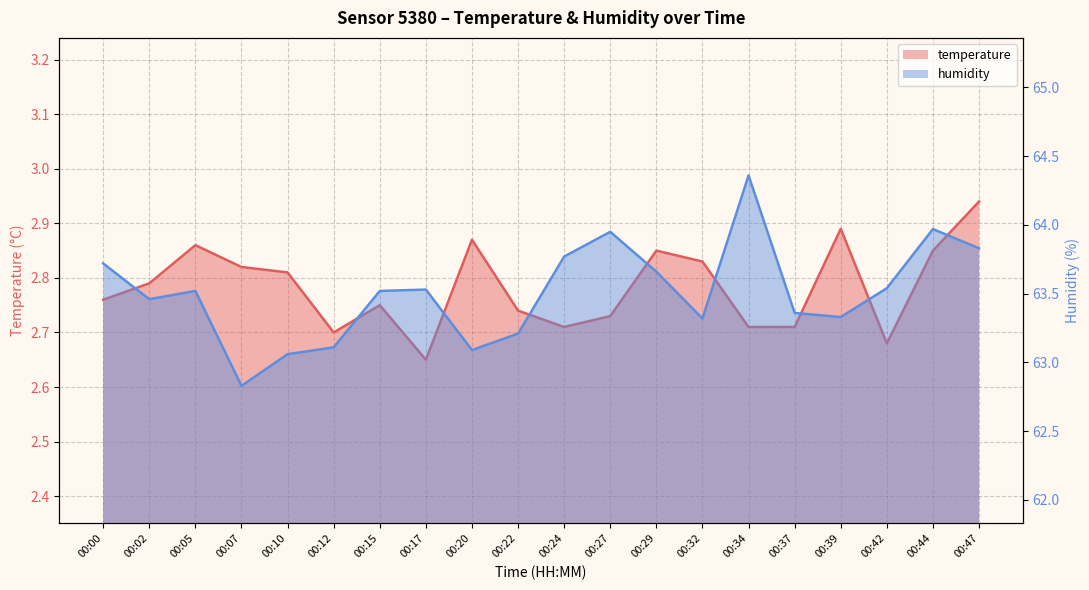

Reading left to right, extract all data points from this chart.

temperature: 00:00=2.8	00:02=2.8	00:05=2.9	00:07=2.8	00:10=2.8	00:12=2.7	00:15=2.8	00:17=2.6	00:20=2.9	00:22=2.7	00:24=2.7	00:27=2.7	00:29=2.9	00:32=2.8	00:34=2.7	00:37=2.7	00:39=2.9	00:42=2.7	00:44=2.9	00:47=2.9
humidity: 00:00=63.7	00:02=63.5	00:05=63.5	00:07=62.8	00:10=63.1	00:12=63.1	00:15=63.5	00:17=63.5	00:20=63.1	00:22=63.2	00:24=63.8	00:27=64.0	00:29=63.7	00:32=63.3	00:34=64.4	00:37=63.4	00:39=63.3	00:42=63.5	00:44=64.0	00:47=63.8